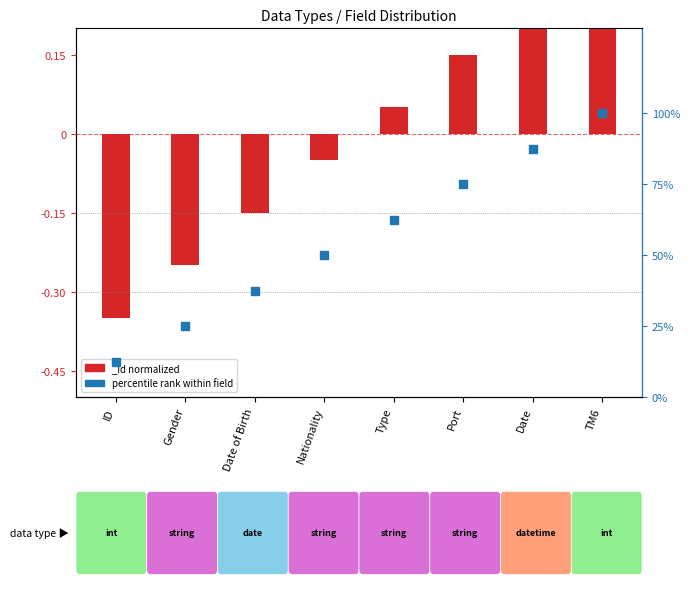

Between ID and Gender, which is larger?

Gender